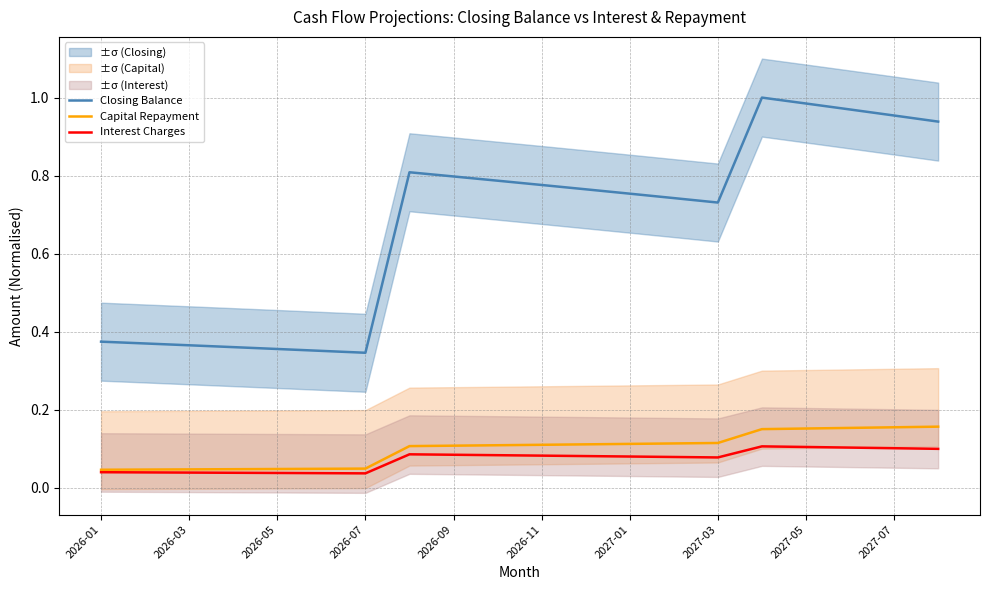

True or false: Closing Balance and Interest Charges cross at least once.

False